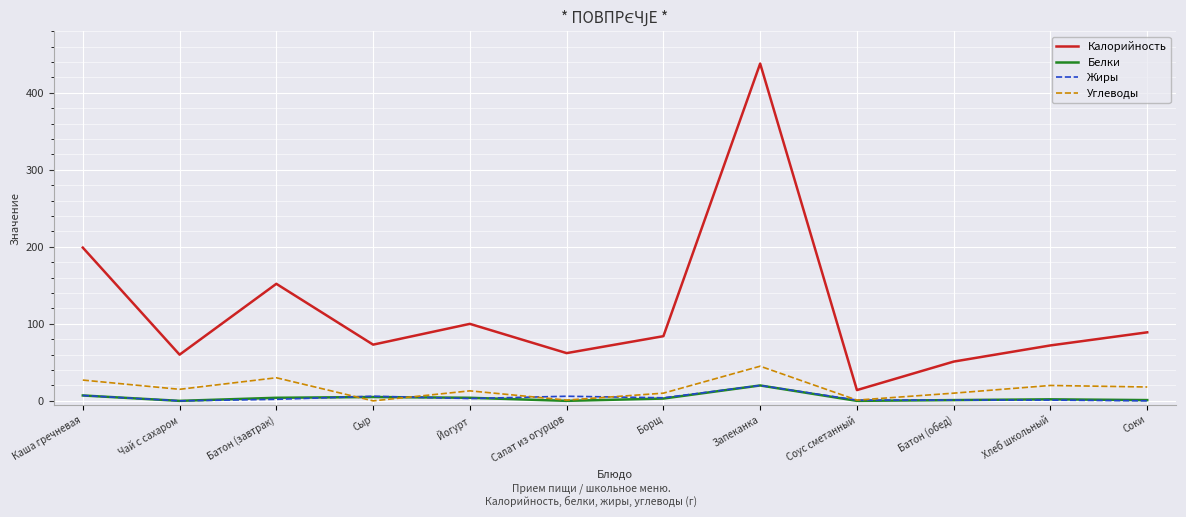

Is the value of Калорийность at Батон (обед) greater than the value of Жиры at Соус сметанный?

Yes